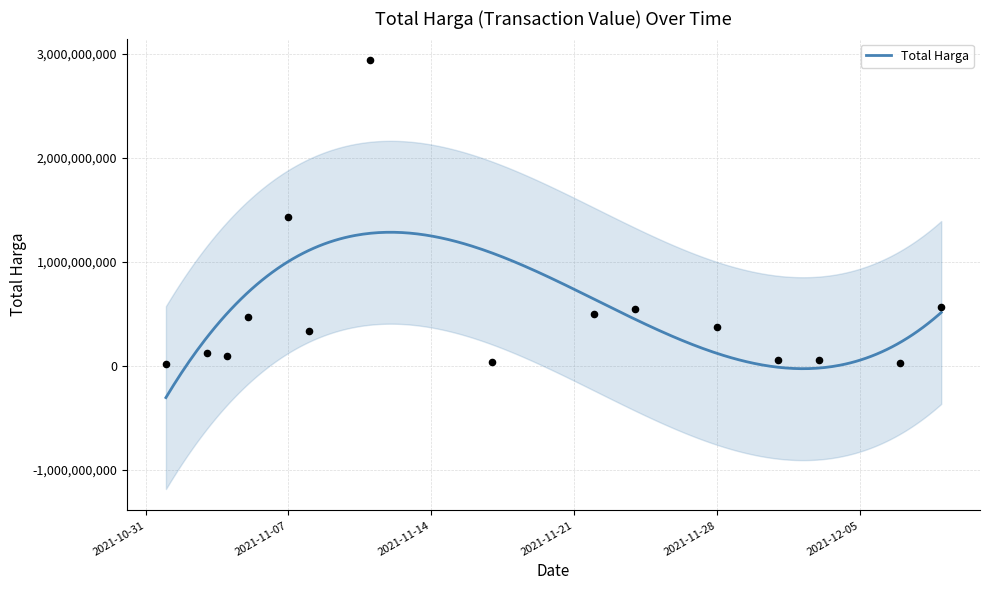

What is the maximum value for Total Harga?

1282246400